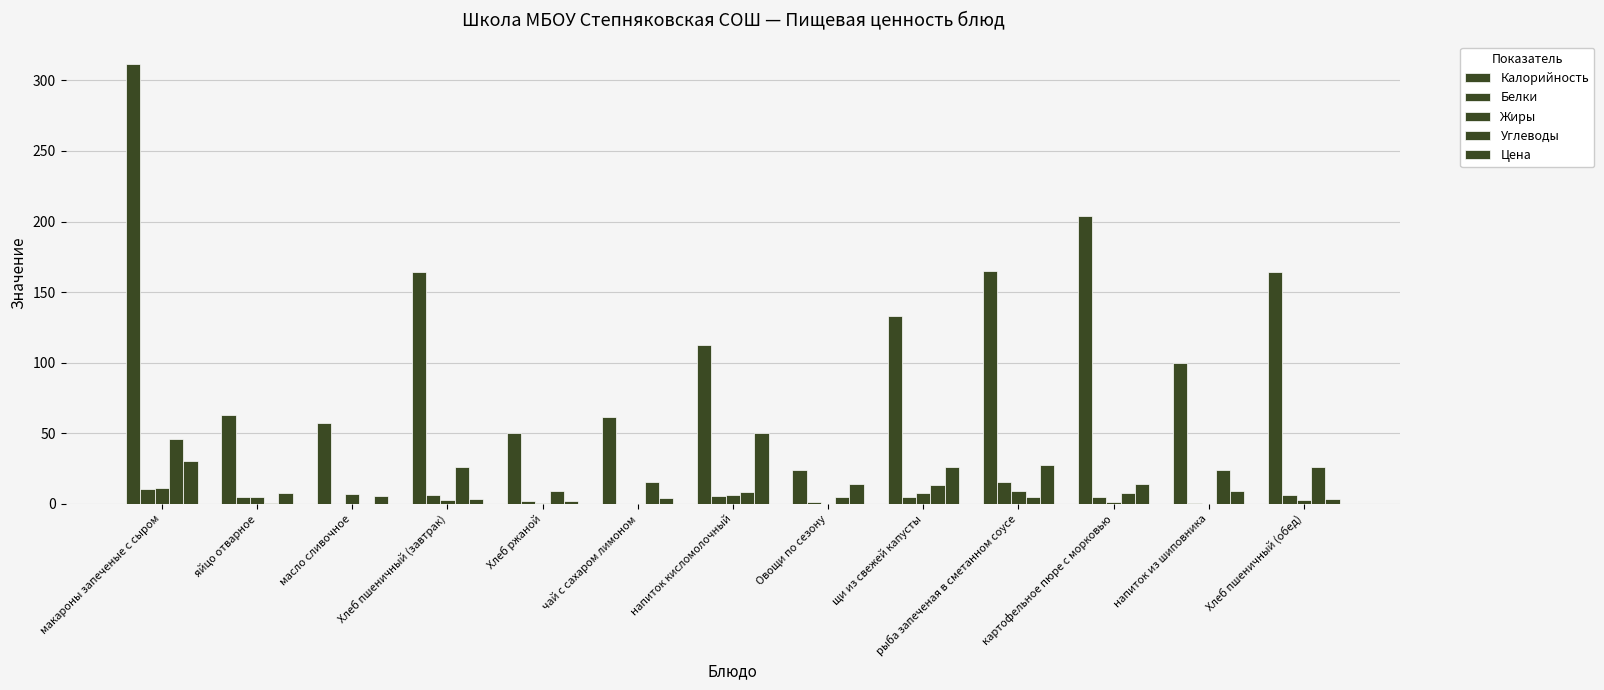

How many data points in Жиры are above 2?

8